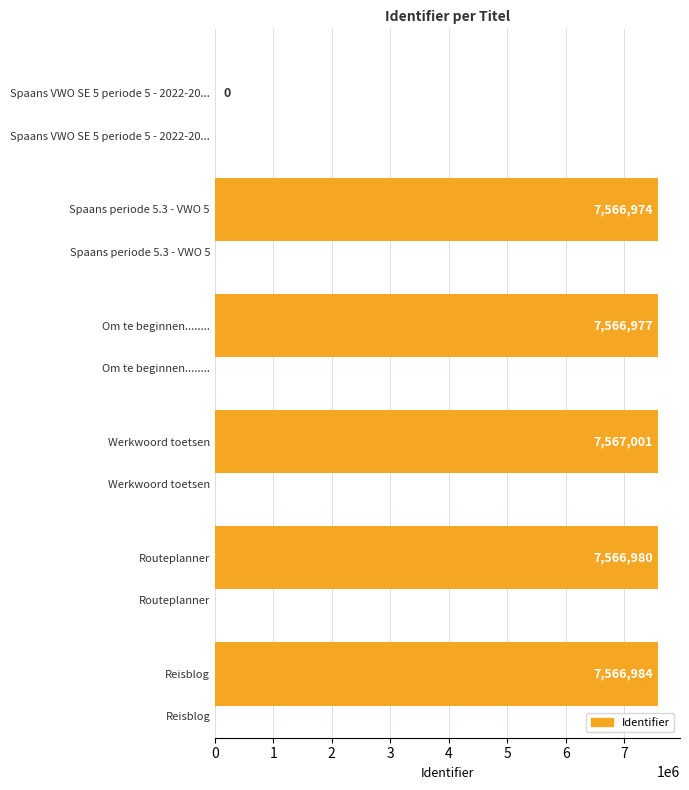

The chart shows a value of 5015777 at Spaans periode 5.3 - VWO 5. True or false?

False